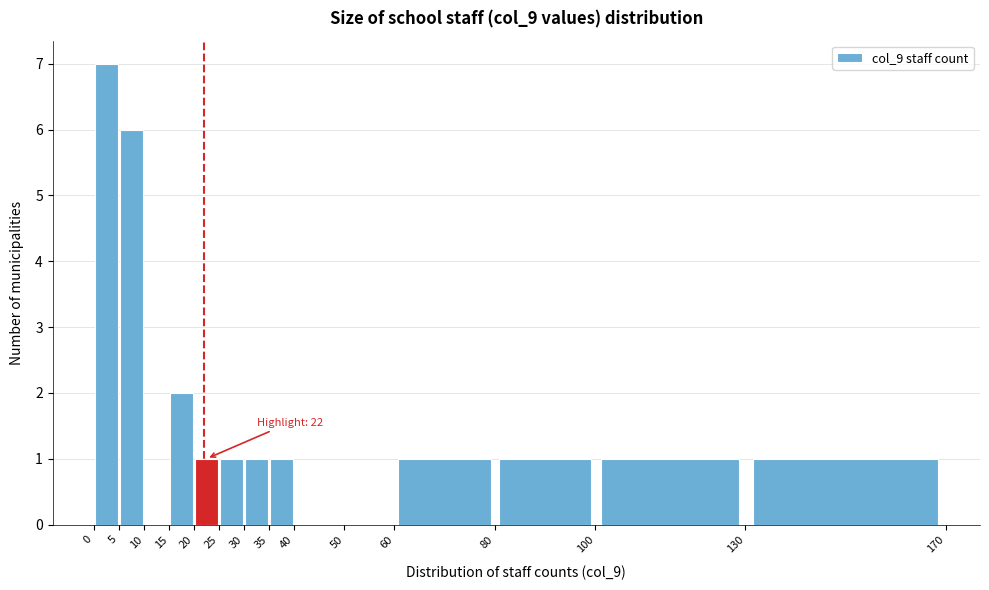

Which range on the x-axis has the tallest bar?

0 to 5